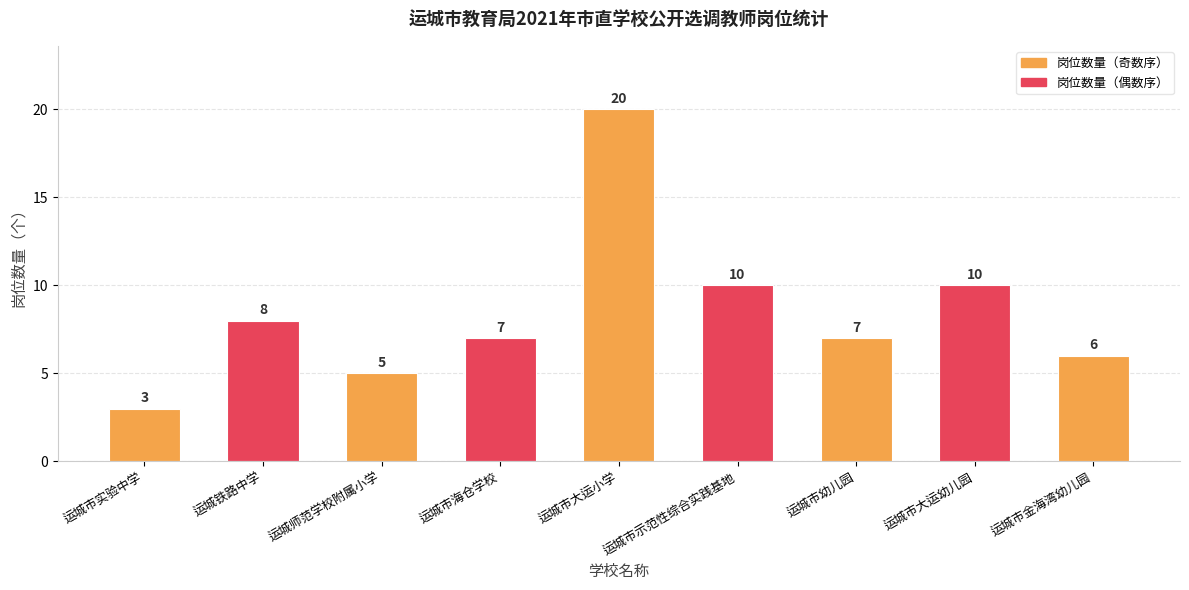

What is the ratio of the value at 运城师范学校附属小学 to the value at 运城市海仓学校?

0.7